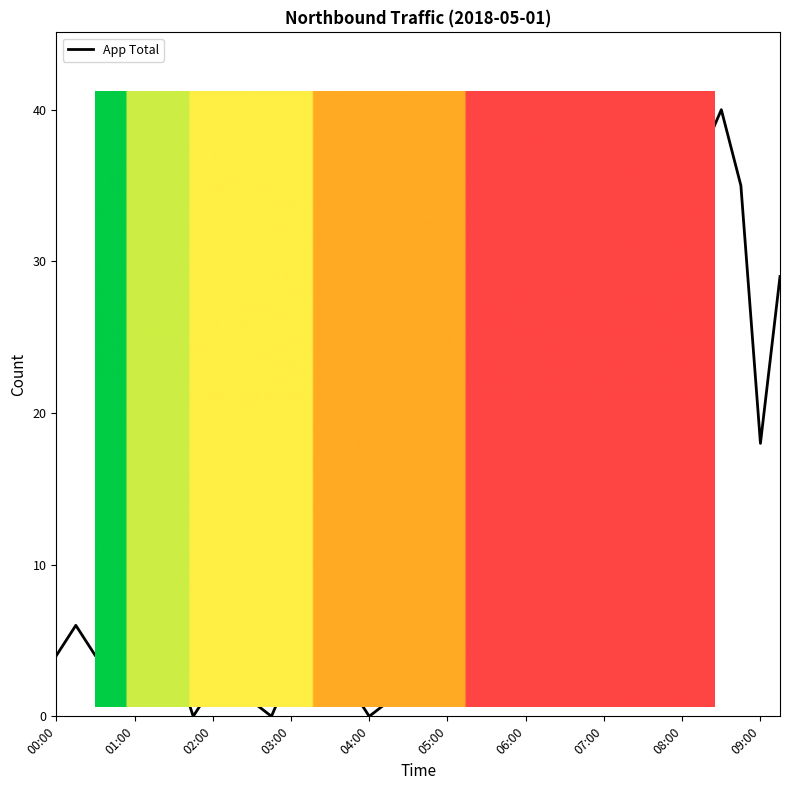

What is the greatest value displayed?

41